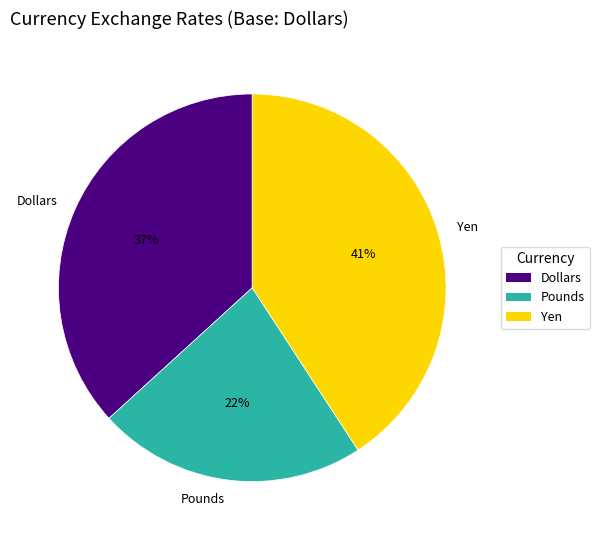

Is there a majority slice in this chart?

No